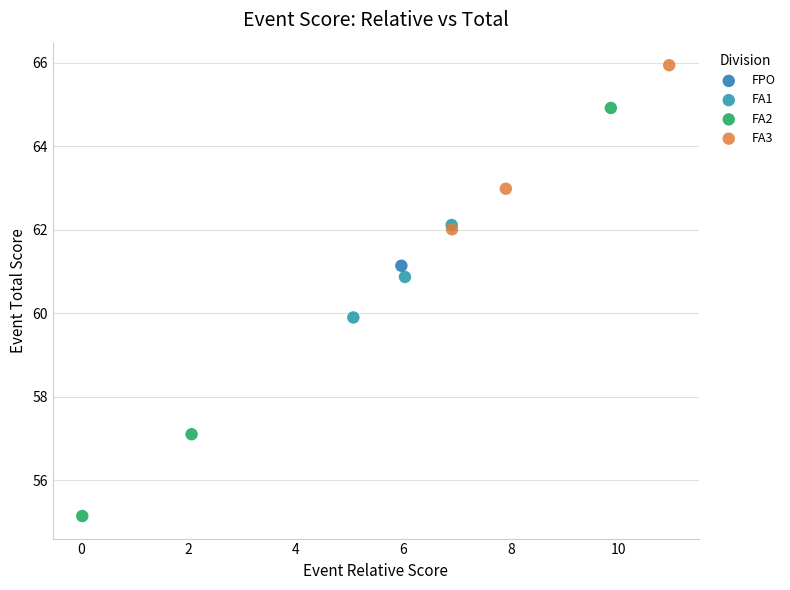

What are all the series names shown in the legend?

FPO, FA1, FA2, FA3